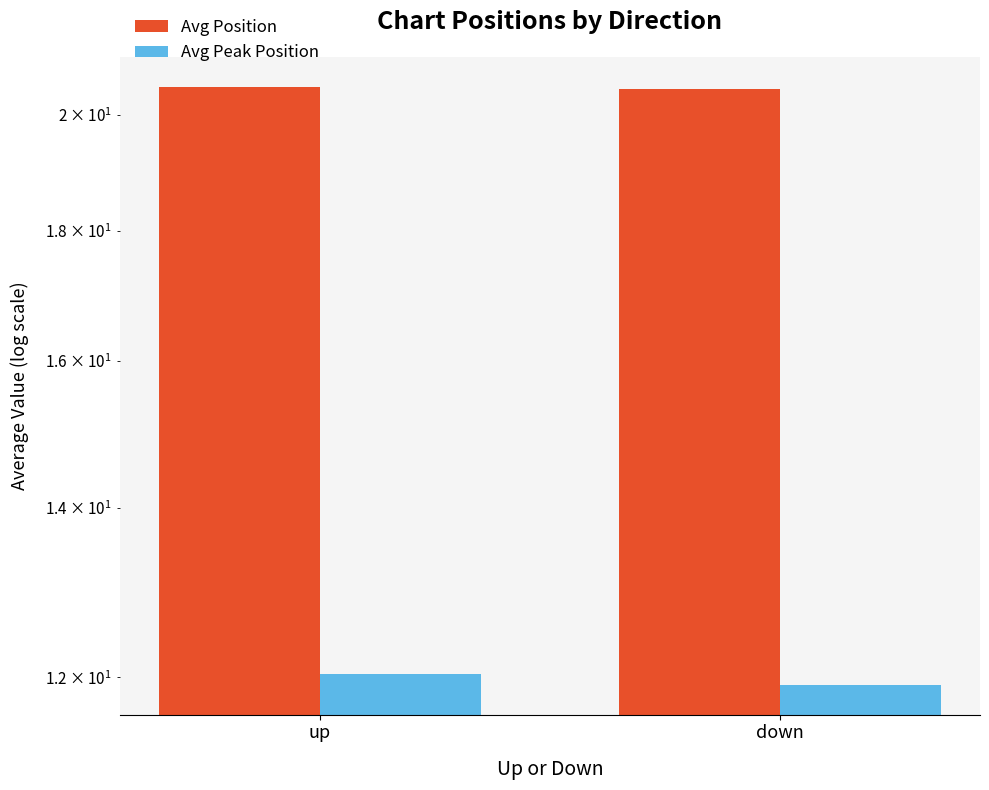

Count the Avg Position values in the range 20 to 21.

2